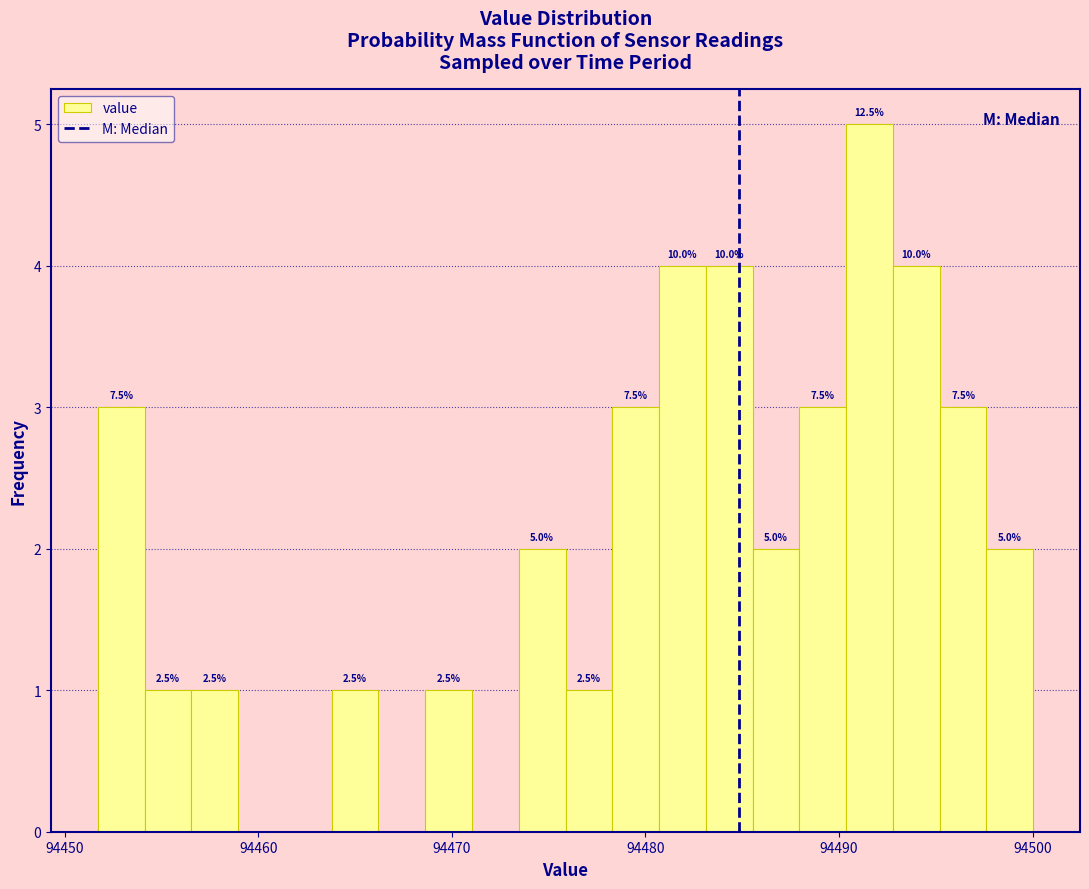

Read against the x-axis, roughly where is the centre of the tallest bar?

94492